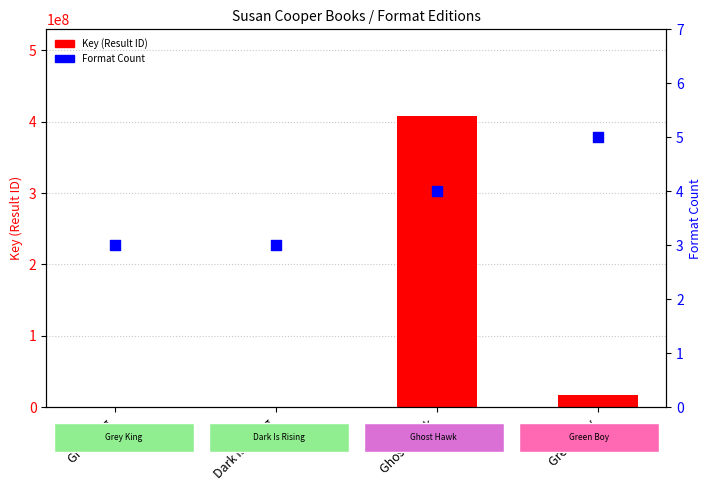

Which series contains the highest Y value?

Key (Result ID)